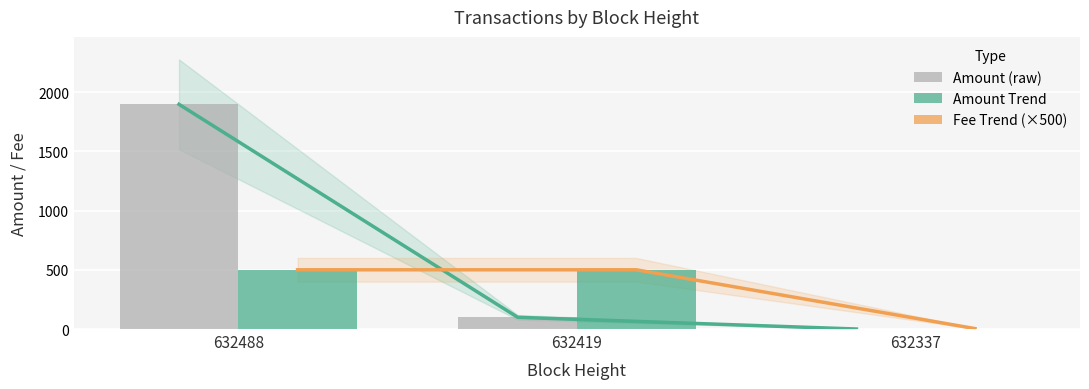

What is the approximate value of Amount Trend at 632488?

1897.0